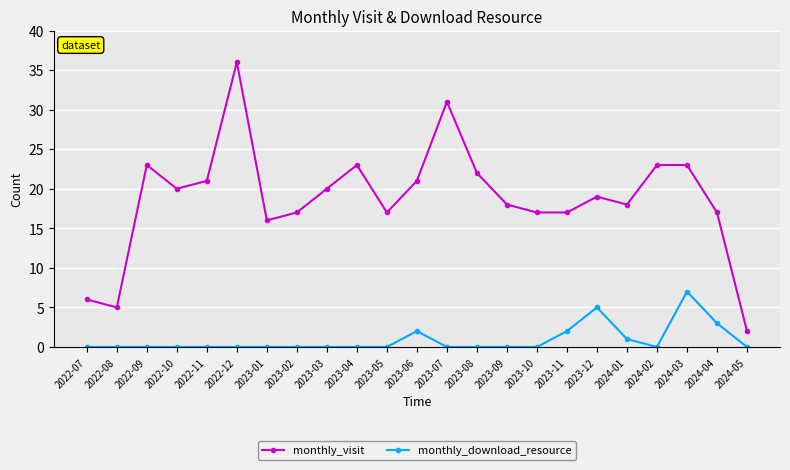

Is it true that monthly_download_resource equals -4 at 2022-11?

False